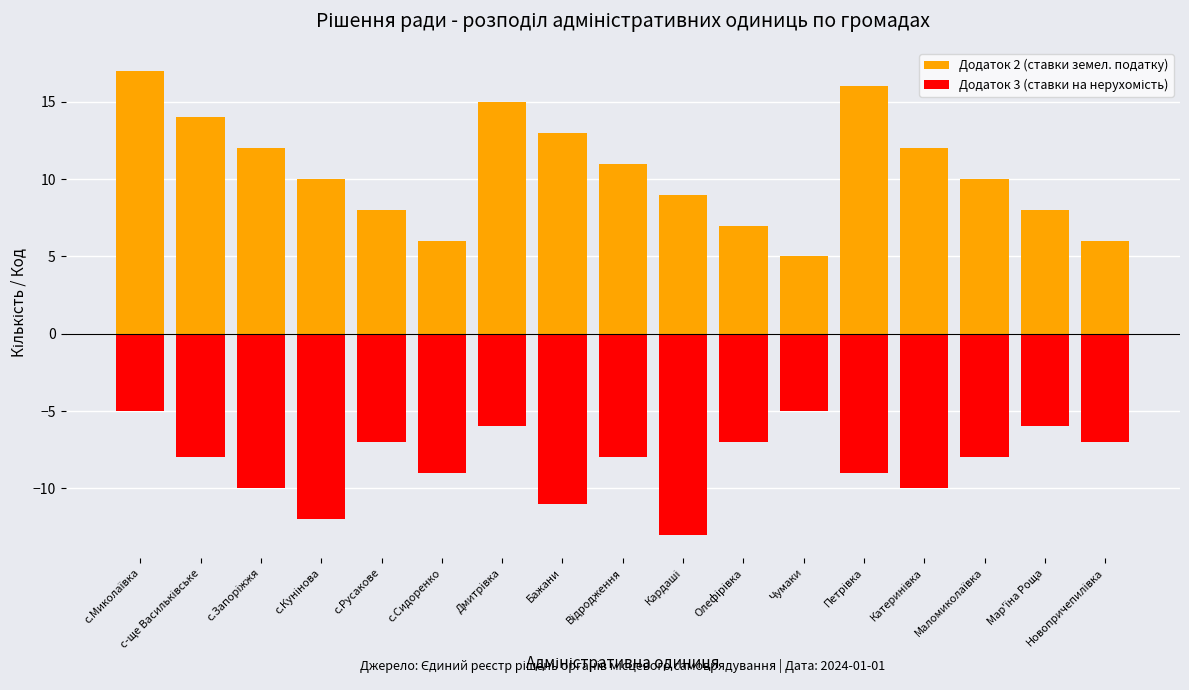

True or false: Додаток 3 (ставки на нерухомість) has a value of -11 at Бажани.

True